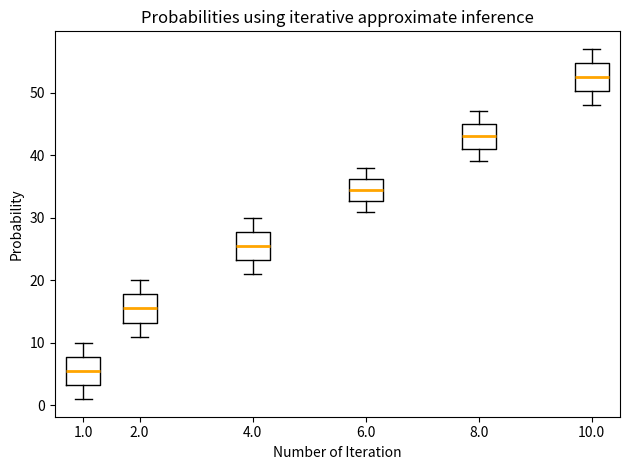

Where is the upper edge of the box at x = 8.0 on the y-axis? The values are not printed on the chart, so give them approximately, as read against the axis.

45